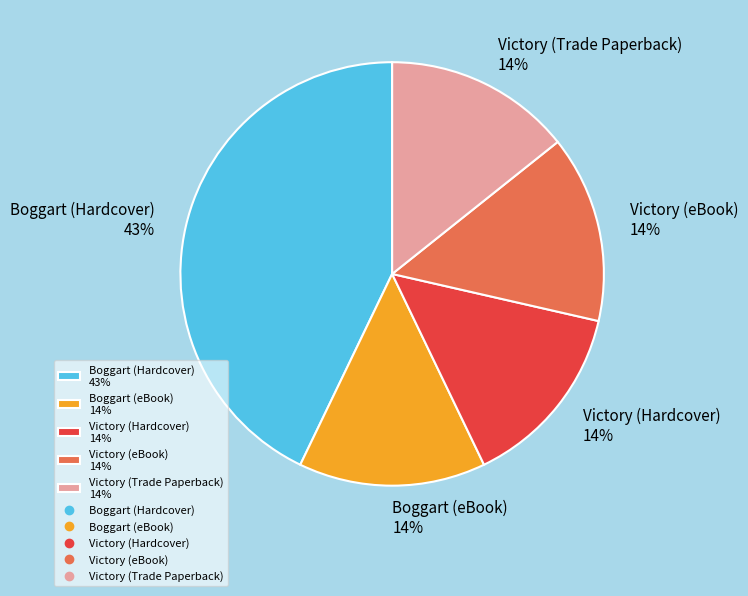

Is Boggart (Hardcover) the majority of the pie?

No